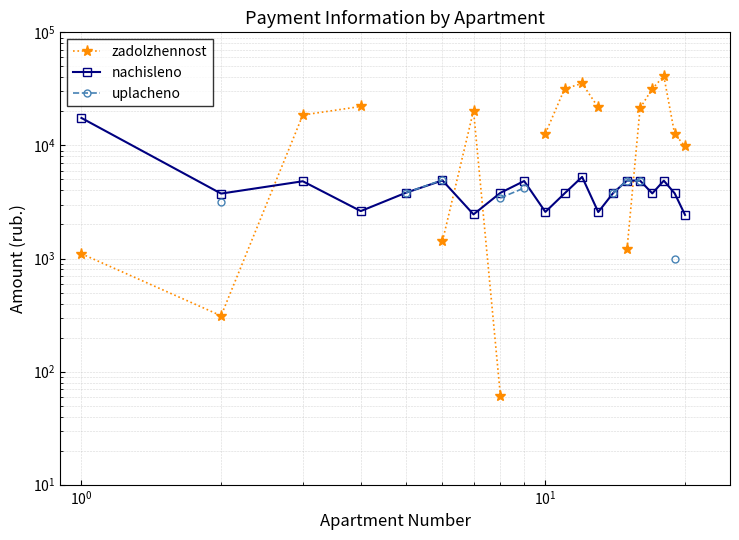

How many interior local peaks does the nachisleno series have?

6